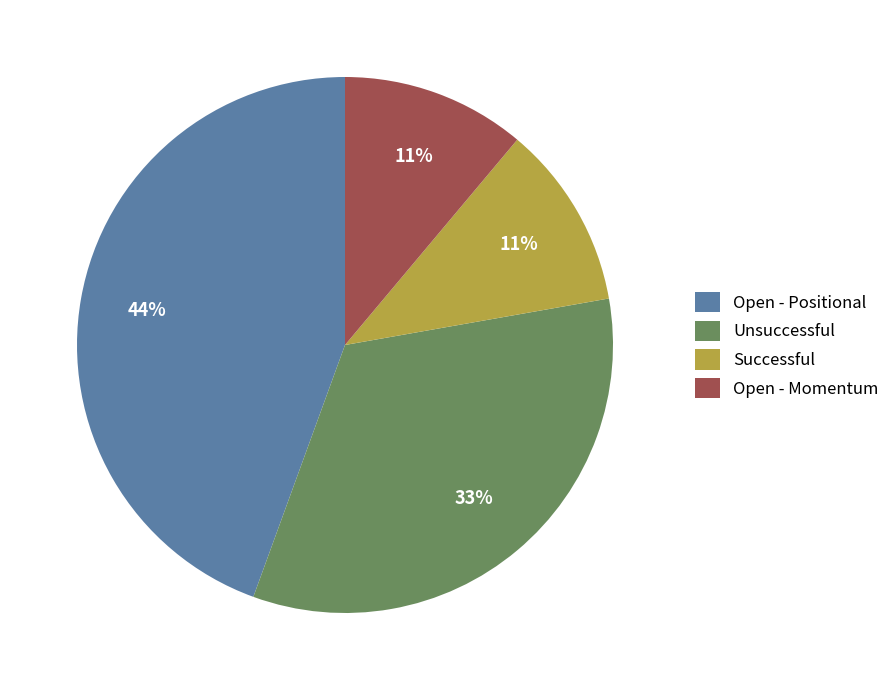

Which slice is the largest?

Open - Positional